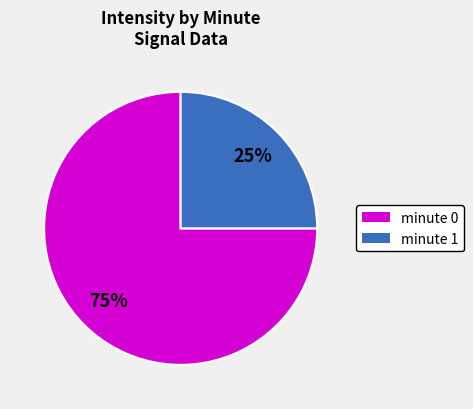

To the nearest percent, what is the average slice percentage?

50%